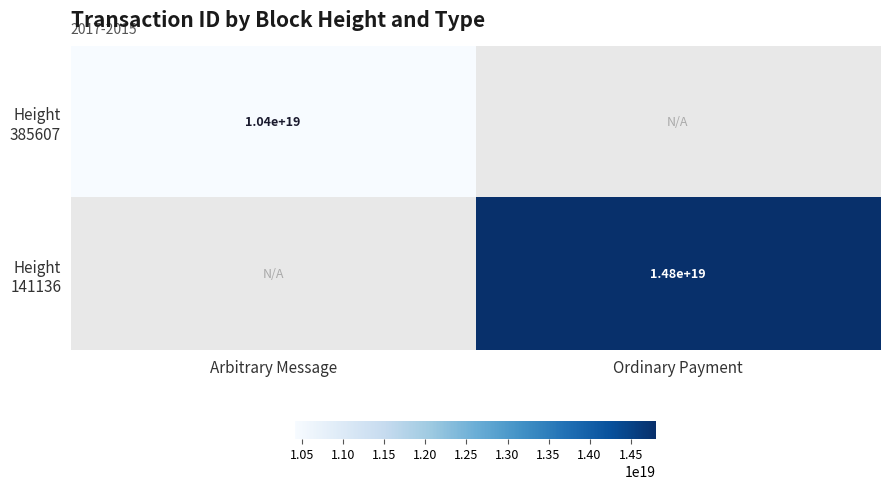

Which category has the lowest value across all series?

Arbitrary Message